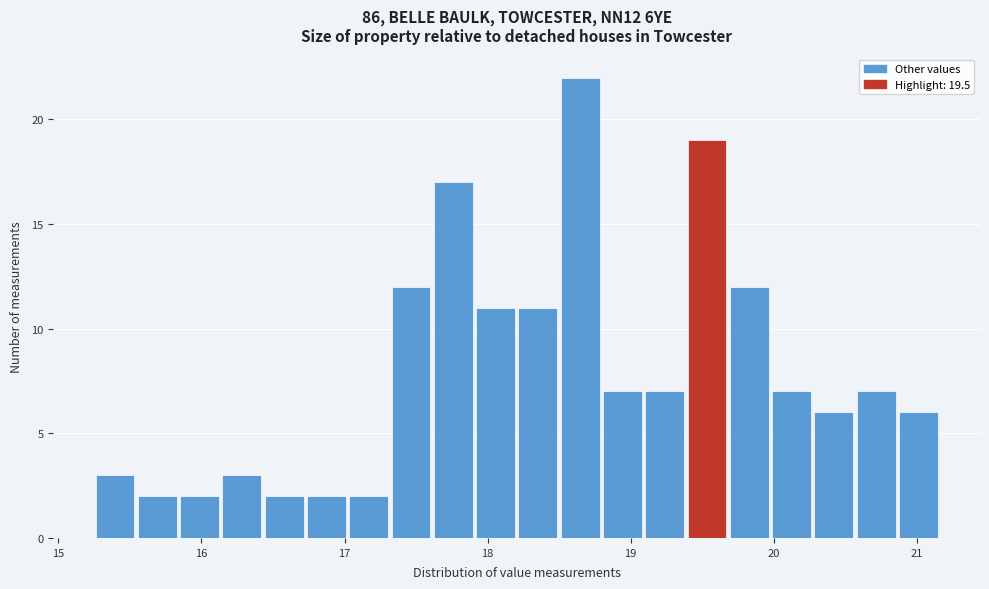

Around what value on the x-axis is the tallest bar? Give the approximate position of its centre, as read against the axis.

18.6